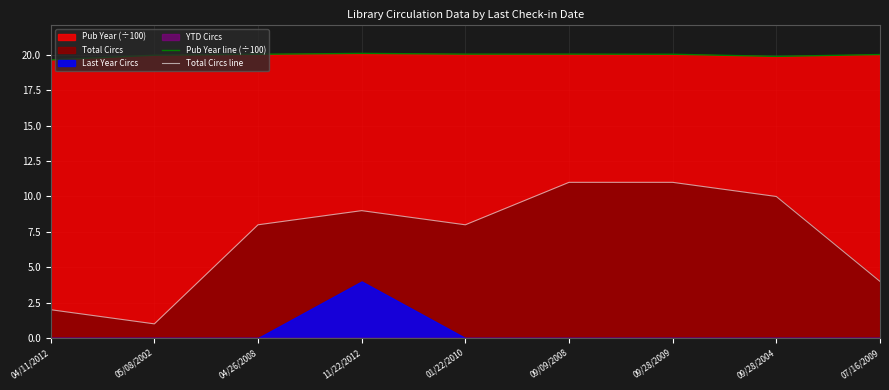

The value of Total Circs line at 07/16/2009 is 4.0. True or false?

True